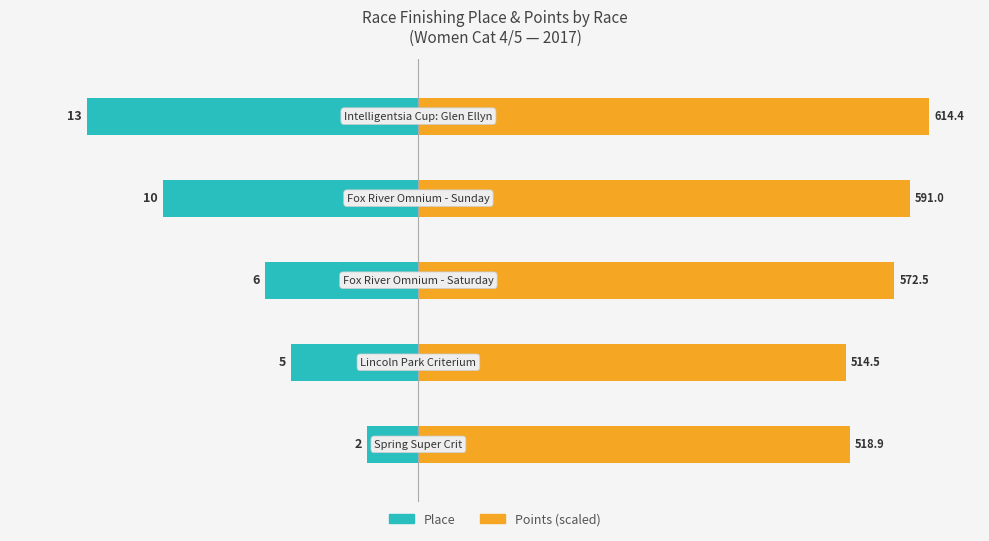

Which series changed the most between 0 and 3?

Place